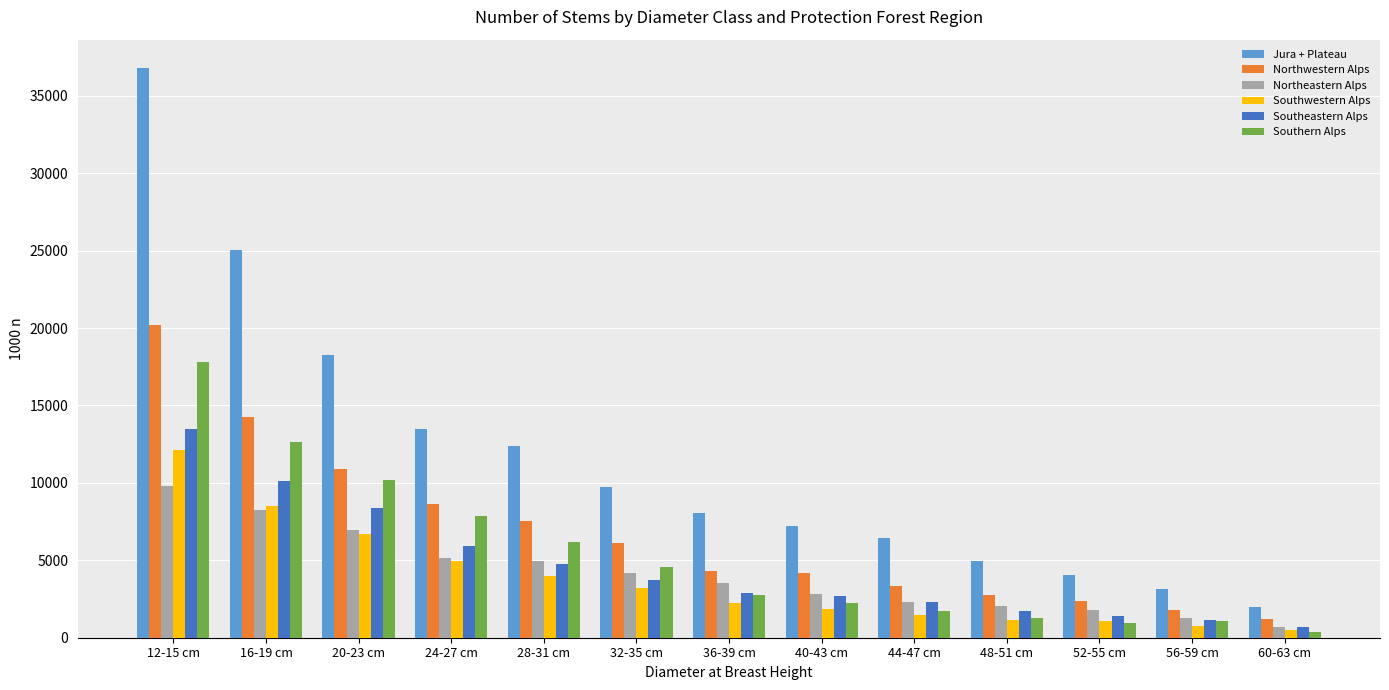

What is the difference between the Jura + Plateau values at 20-23 cm and 60-63 cm?

16271